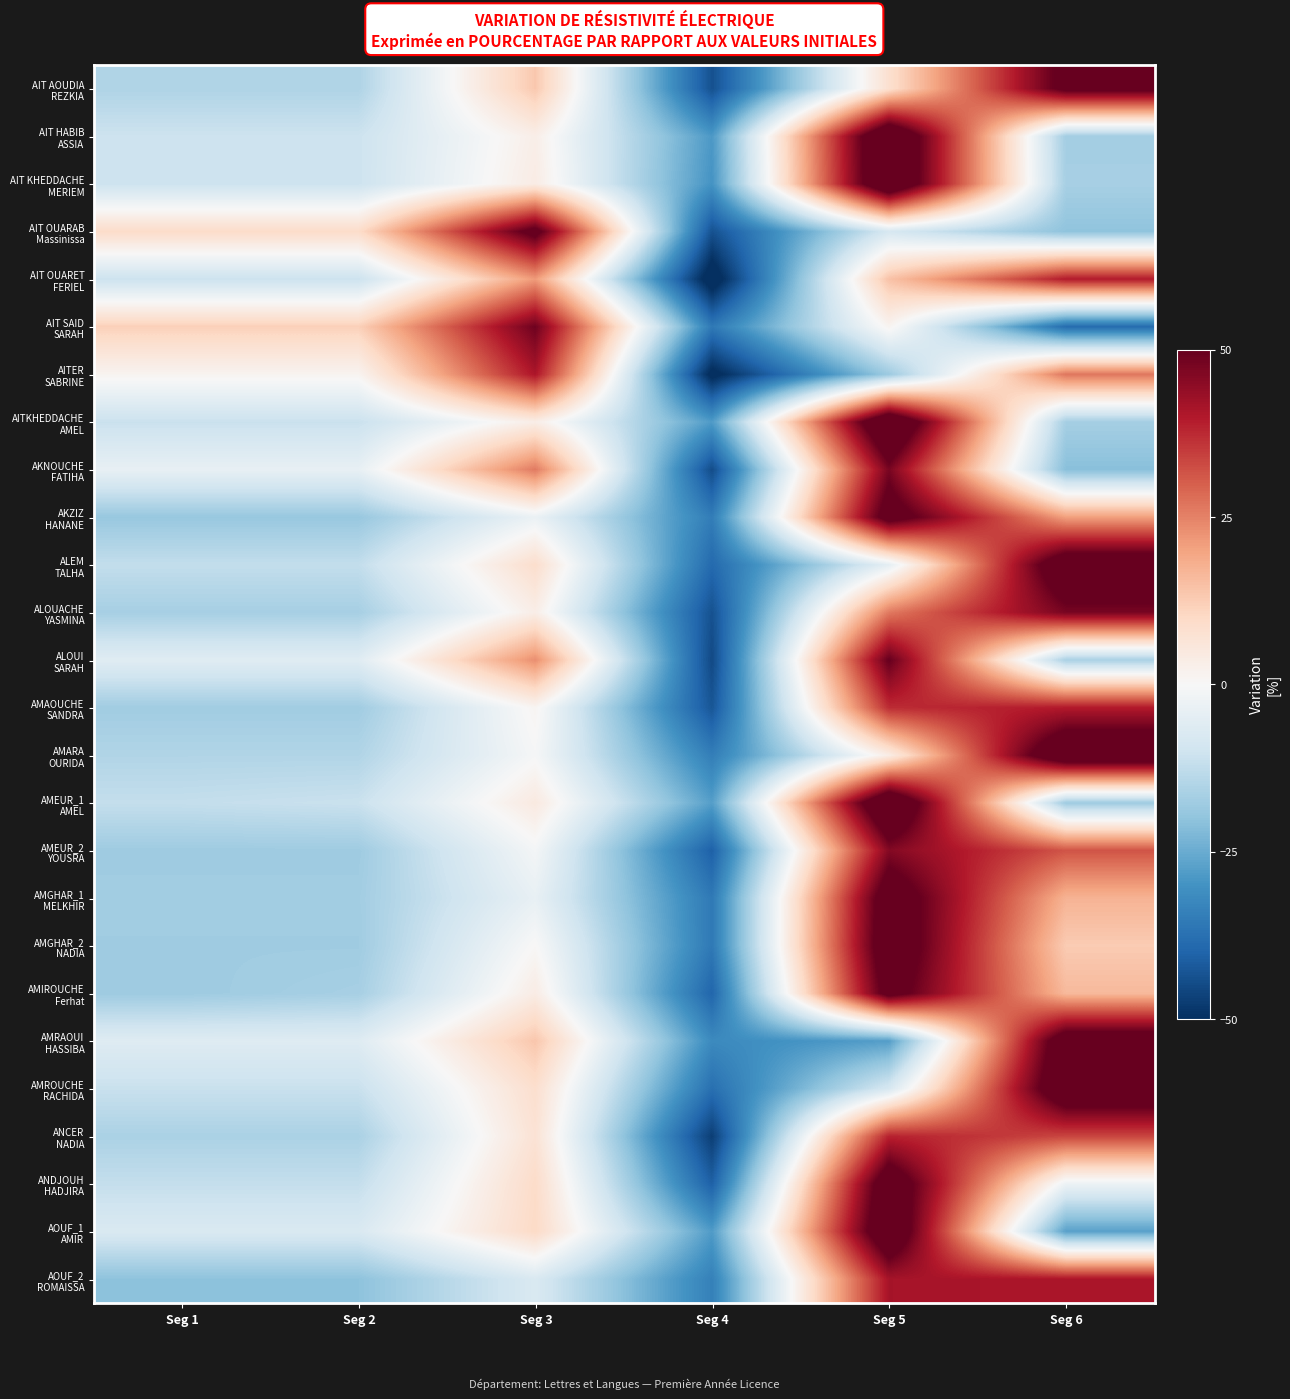

What is the greatest value displayed?

63.8